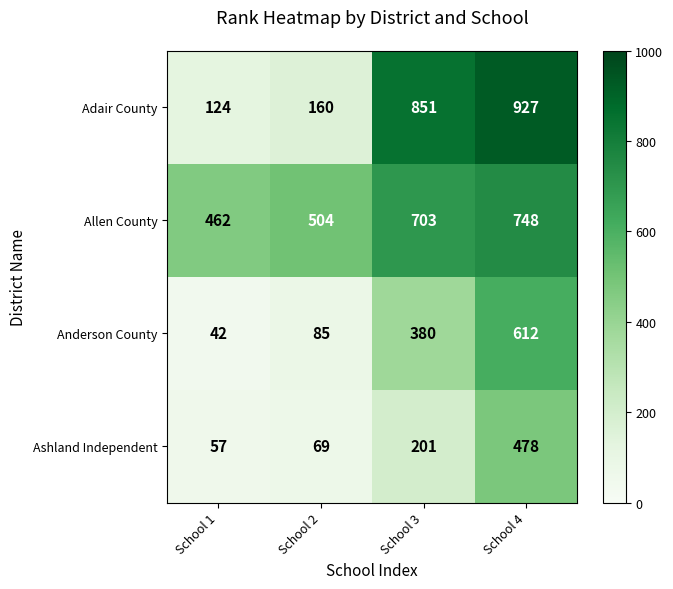

The value of Adair County at School 2 is 160. True or false?

True